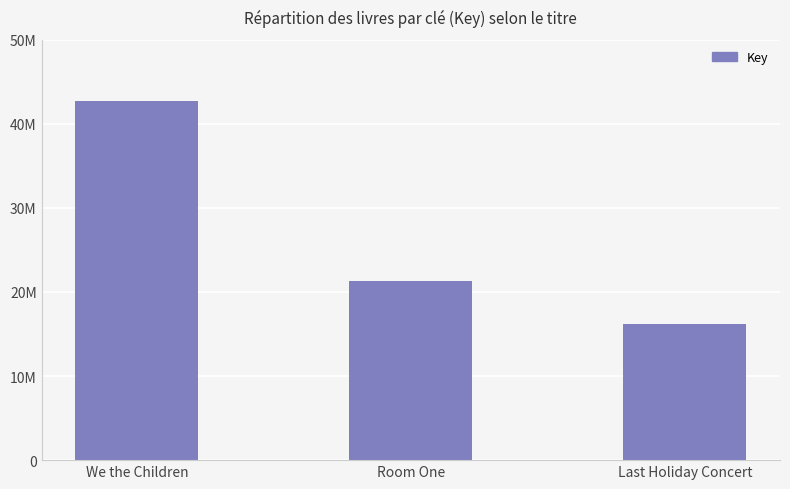

Reading left to right, extract all data points from this chart.

We the Children=42720240	Room One=21304139	Last Holiday Concert=16221482